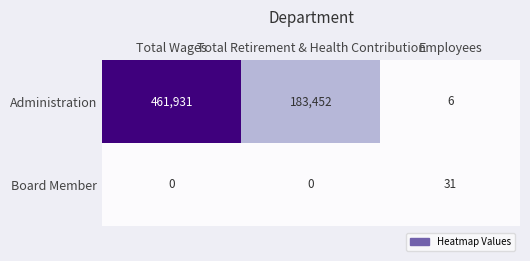

Which category has the highest value across all series?

Total Wages